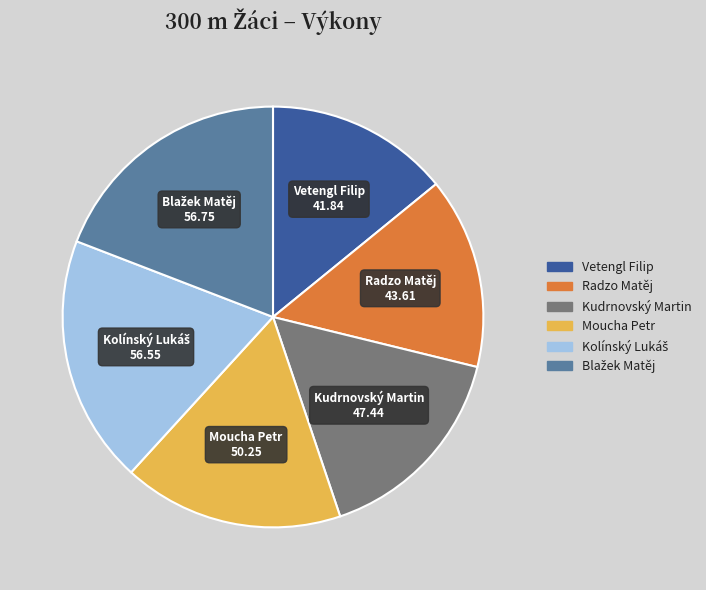

How many slices are in this pie chart?

6